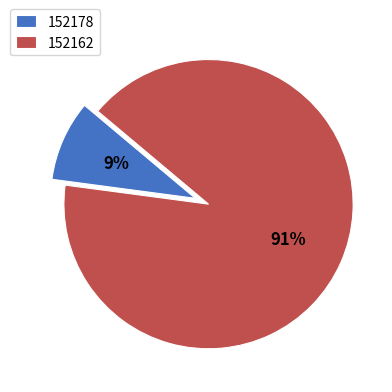

Do 152178 and 152162 together represent more than half of the pie?

Yes